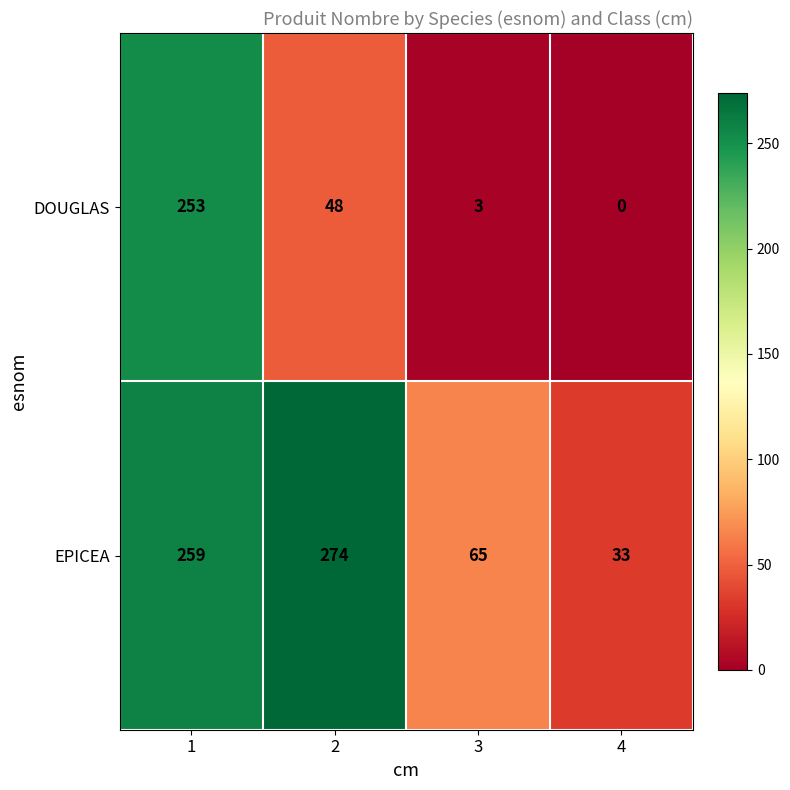

What is the difference between the maximum and minimum values in the DOUGLAS series?

253